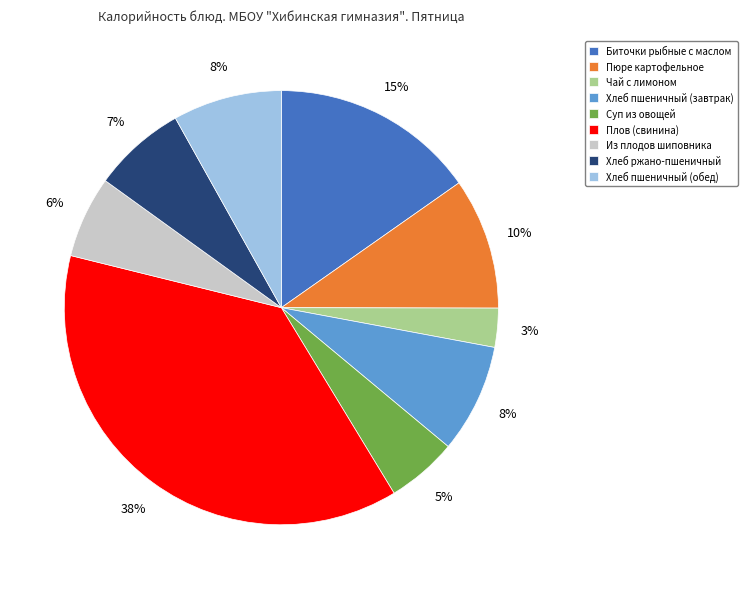

Does Чай с лимоном represent more than half of the total?

No